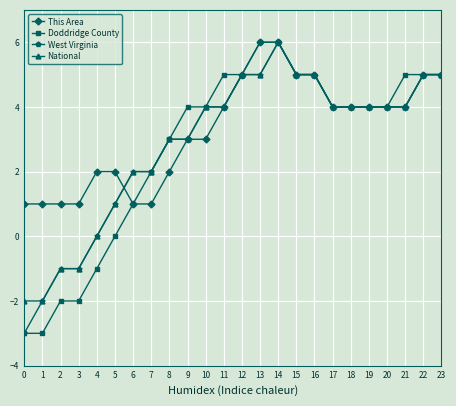

The Doddridge County series shows -2 at 4. True or false?

False